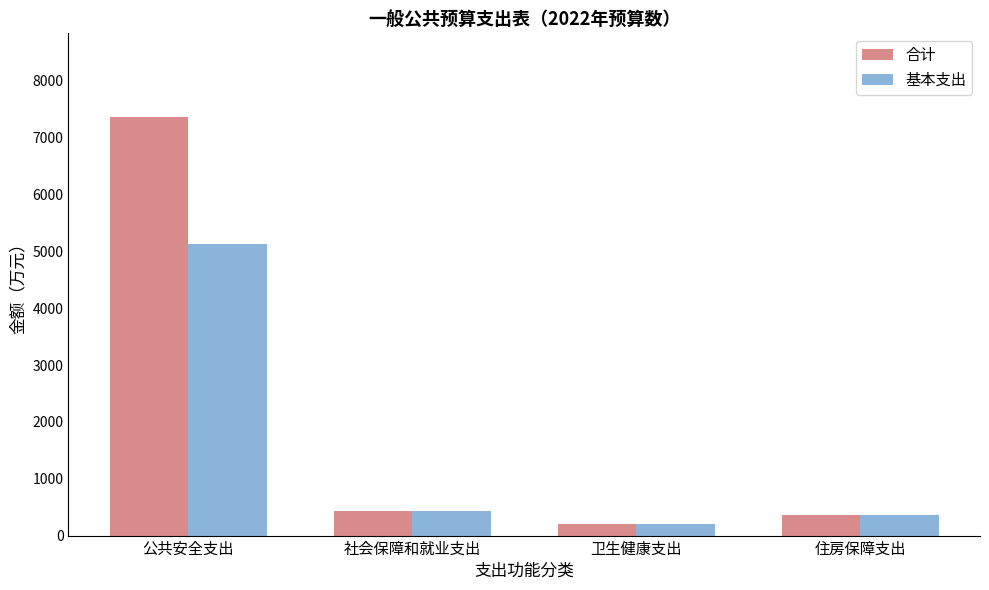

Reading left to right, list all the values displayed in this chart.

合计: 公共安全支出=7363.1	社会保障和就业支出=431.2	卫生健康支出=206.7	住房保障支出=354.4
基本支出: 公共安全支出=5130.6	社会保障和就业支出=431.2	卫生健康支出=206.7	住房保障支出=354.4